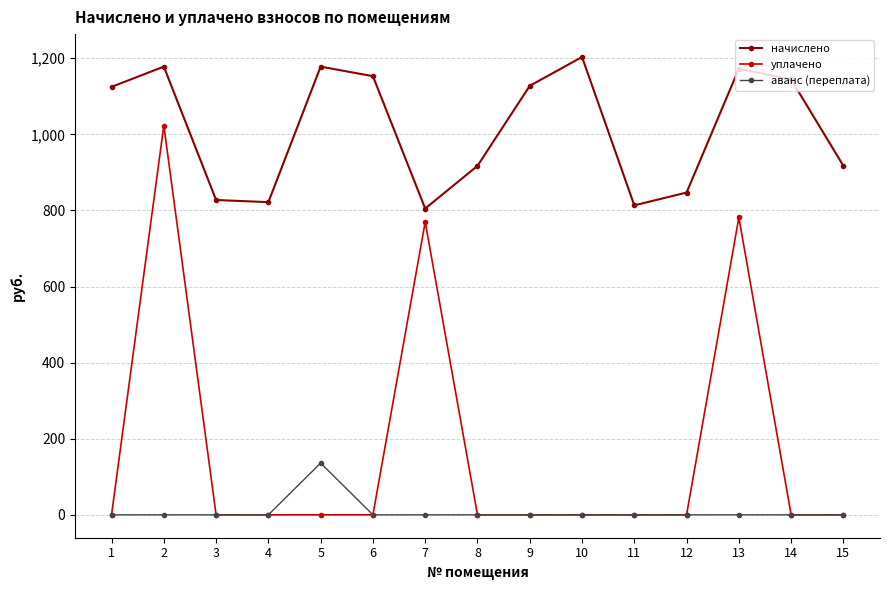

What is the value of the начислено point at the 3rd from the left?

827.5